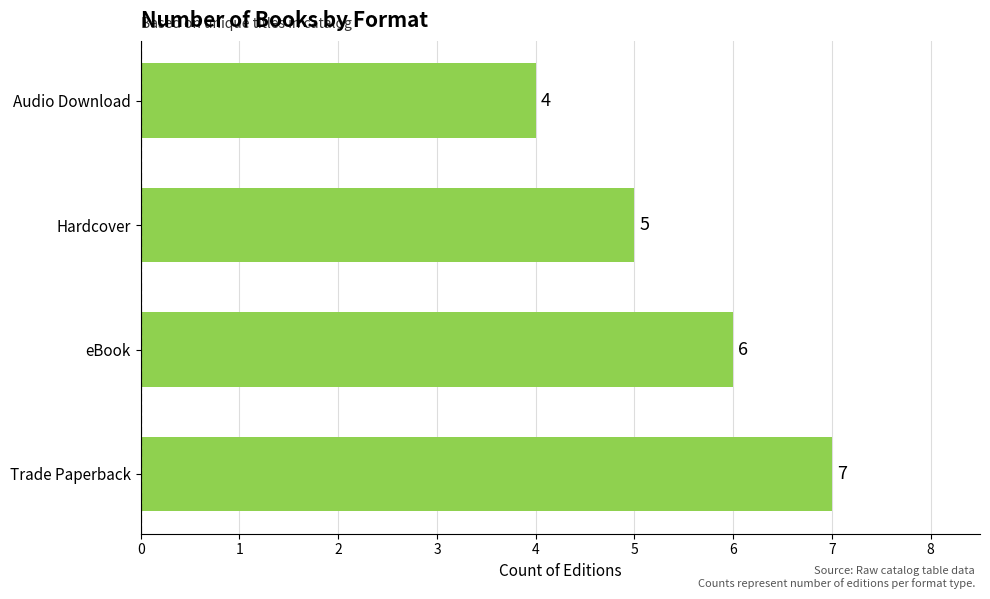

Are the bars horizontal?

Yes